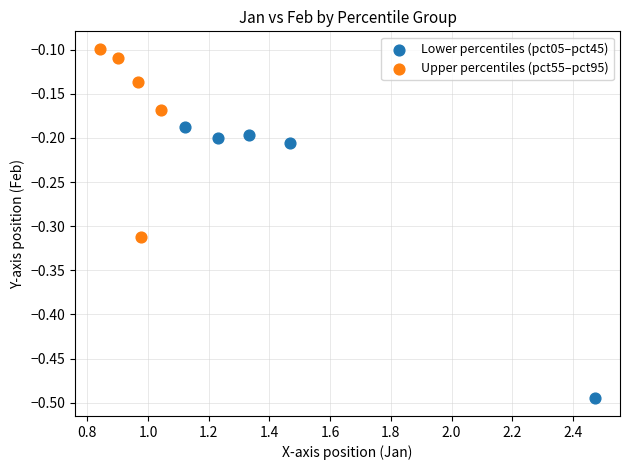

Which series reaches the minimum Y coordinate?

Lower percentiles (pct05–pct45)